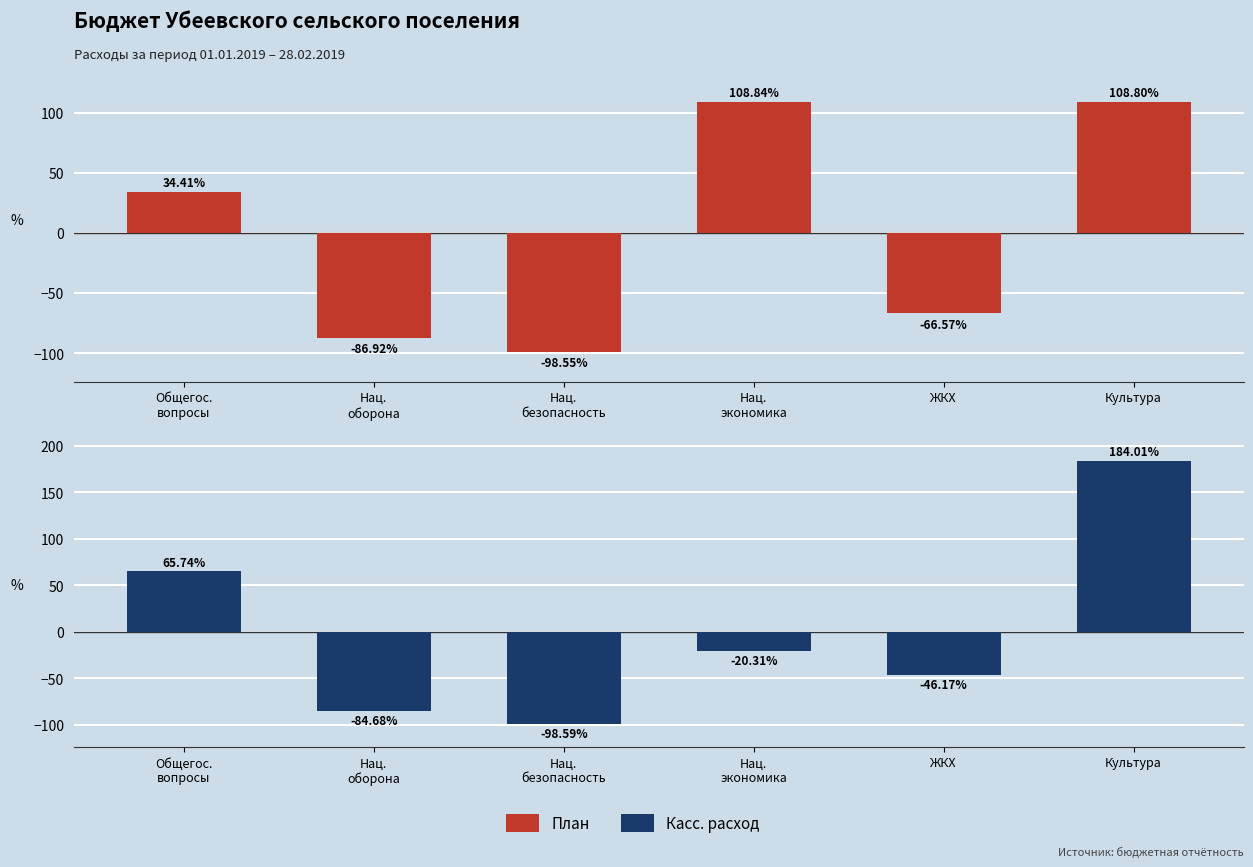

Is it true that Касс. расход equals 184.0 at Культура?

True